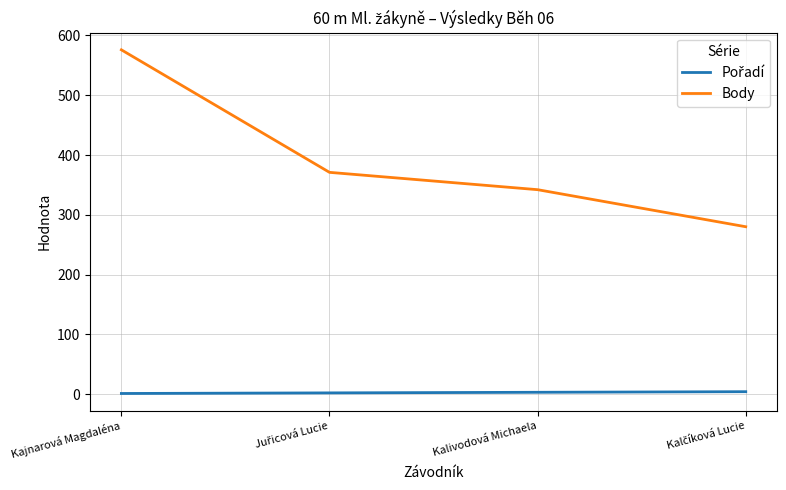

Is it true that Body equals 342 at Kalivodová Michaela?

True